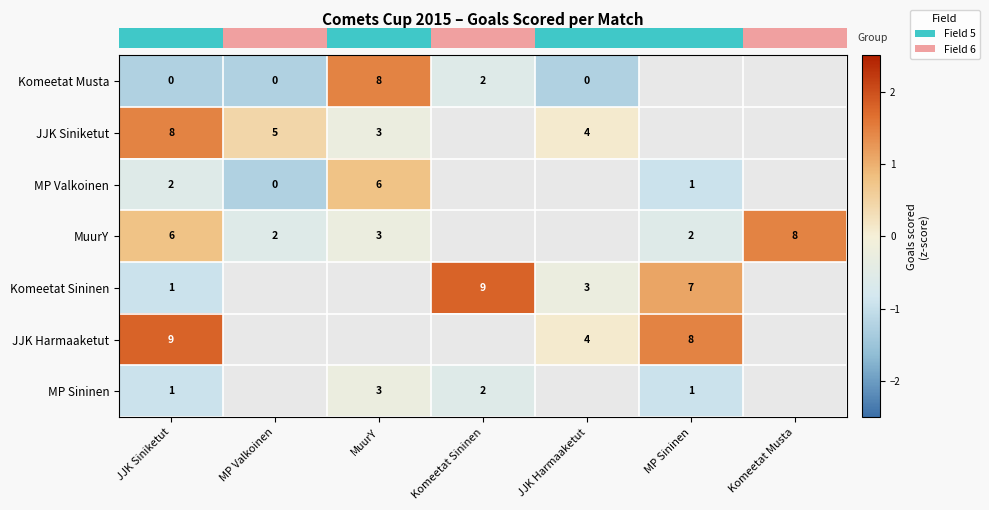

List the series in order of their peak value, lowest first.

row_6, row_2, row_0, row_1, row_3, row_4, row_5